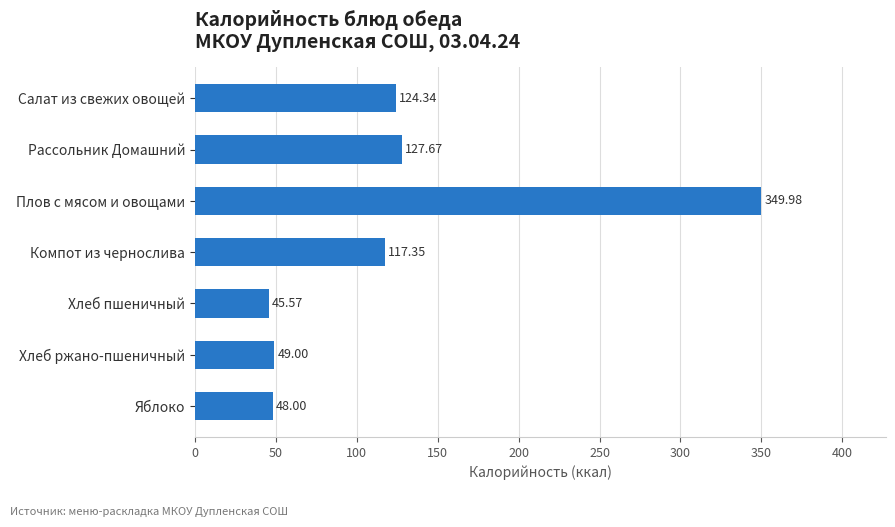

How many values are below 117?

3